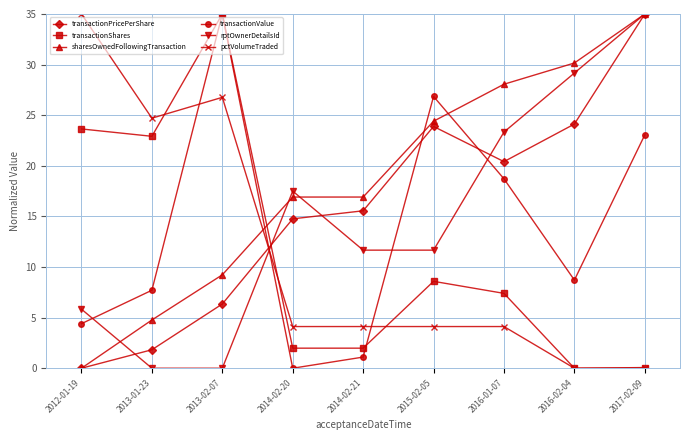

Is the value of transactionShares at 2013-01-23 greater than the value of pctVolumeTraded at 2016-02-04?

Yes